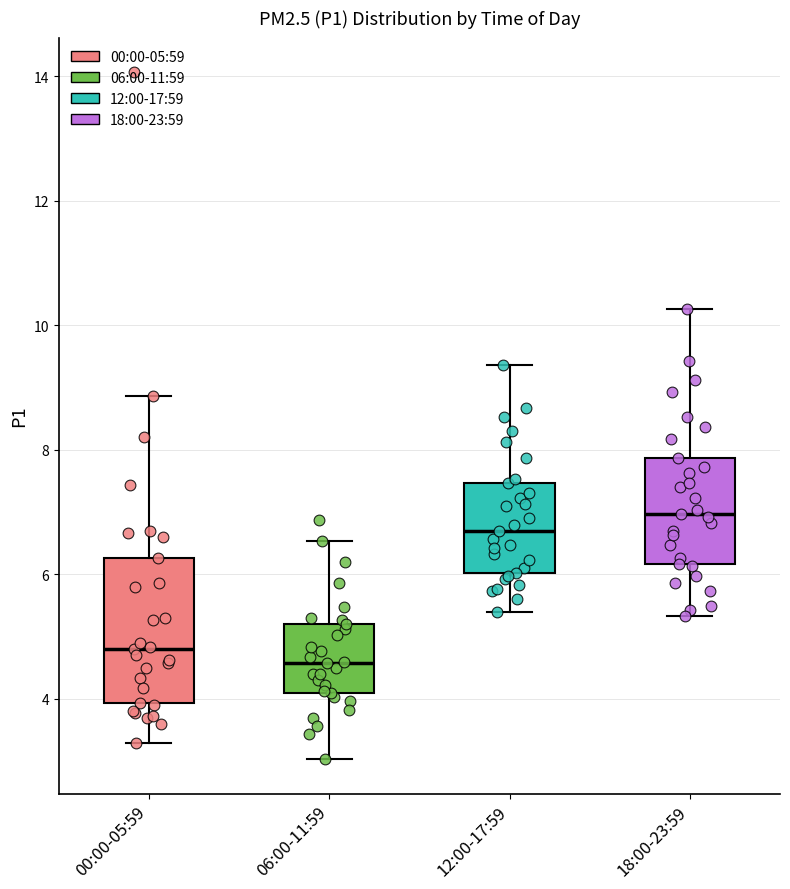

Reading left to right, read every box against the y-axis: the position of its median line, the range the box covers, and the ends of its whiskers. The values are not printed on the chart, so give them approximately, as read against the axis.

00:00-05:59: median 4.8, box 4.0 to 6.2, whiskers 3.4 to 8.8
06:00-11:59: median 4.6, box 4.2 to 5.2, whiskers 3.0 to 6.6
12:00-17:59: median 6.8, box 6.0 to 7.4, whiskers 5.4 to 9.4
18:00-23:59: median 7.0, box 6.2 to 7.8, whiskers 5.4 to 10.2